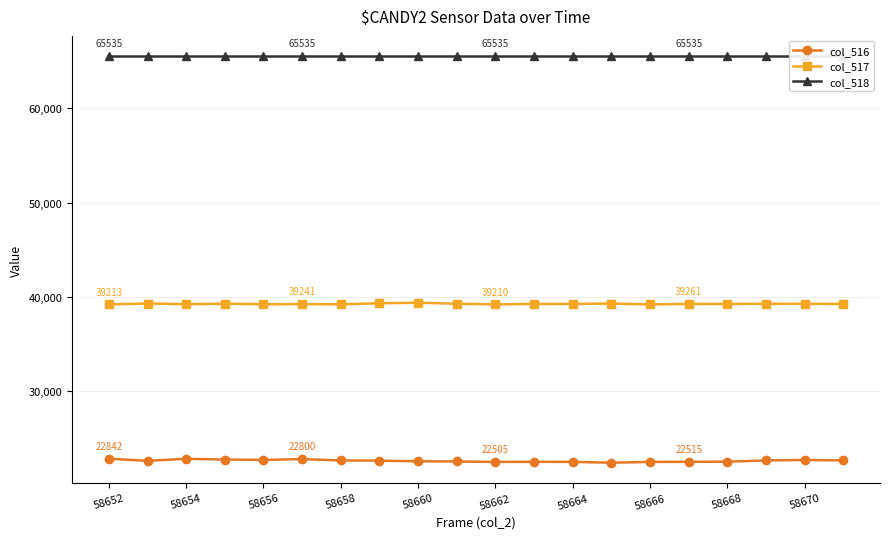

True or false: col_516 has a value of 22528 at 58668.

True